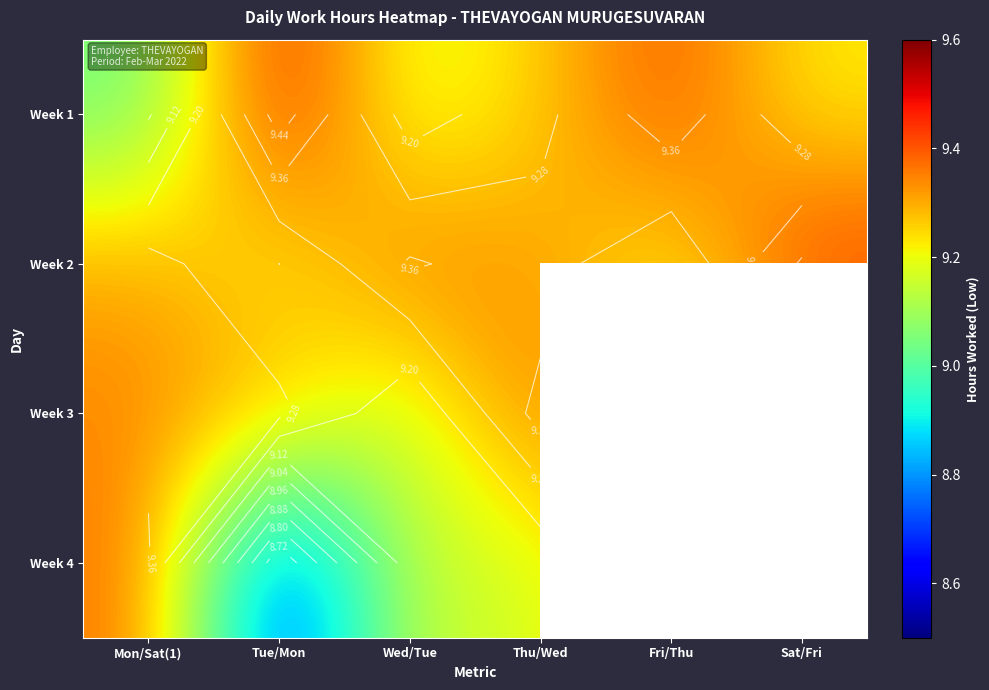

Rank the series by their average value, from highest to lowest.

Week 2, Week 3, Week 4, Week 1